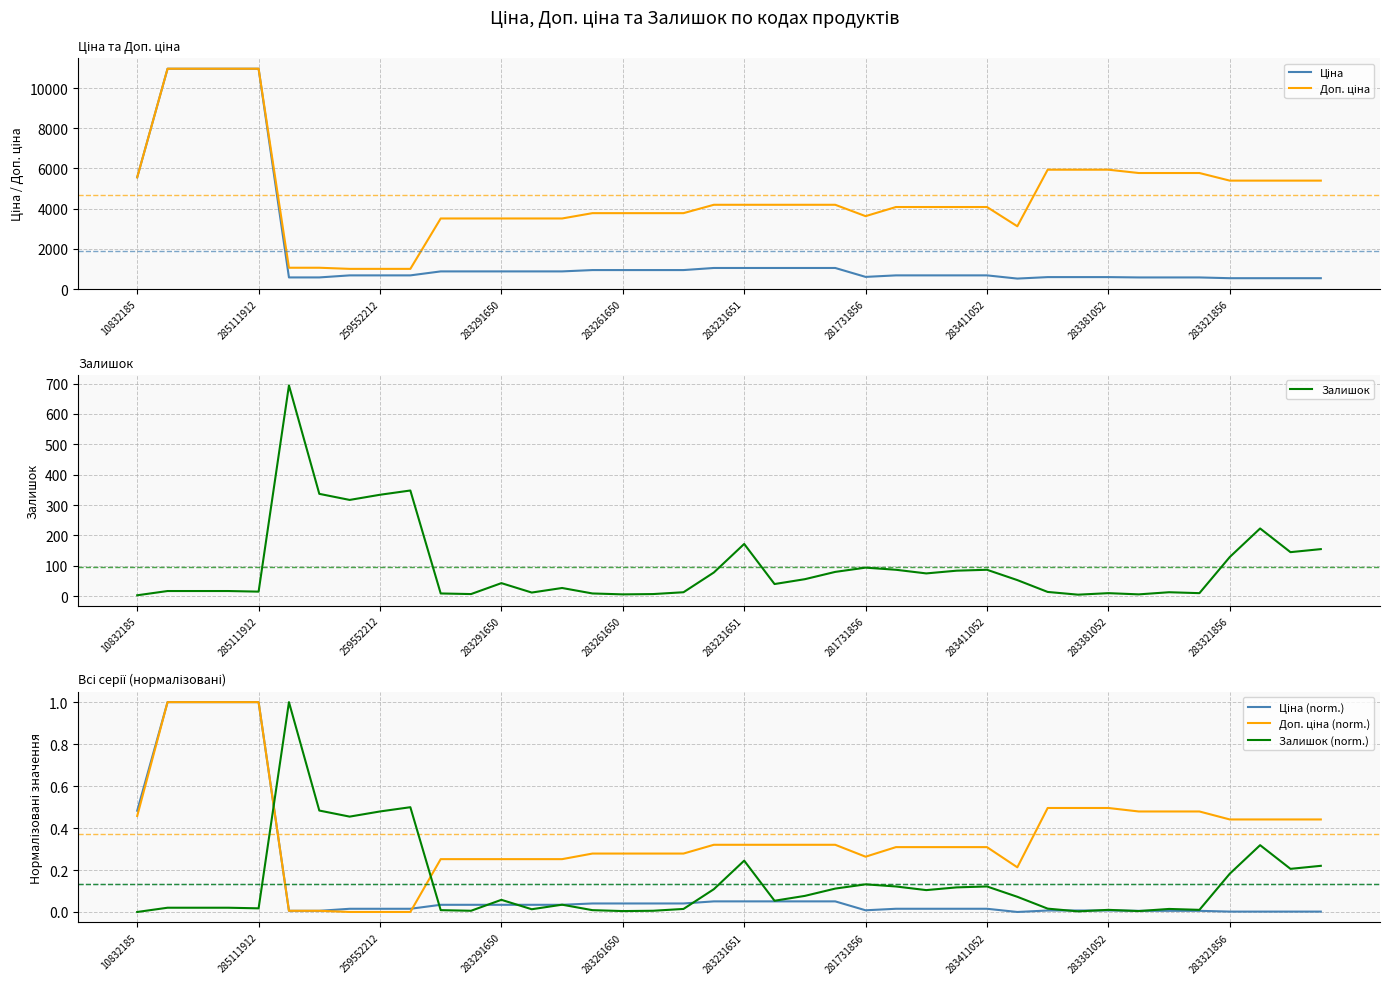

The Залишок series shows 172 at 283231651. True or false?

True